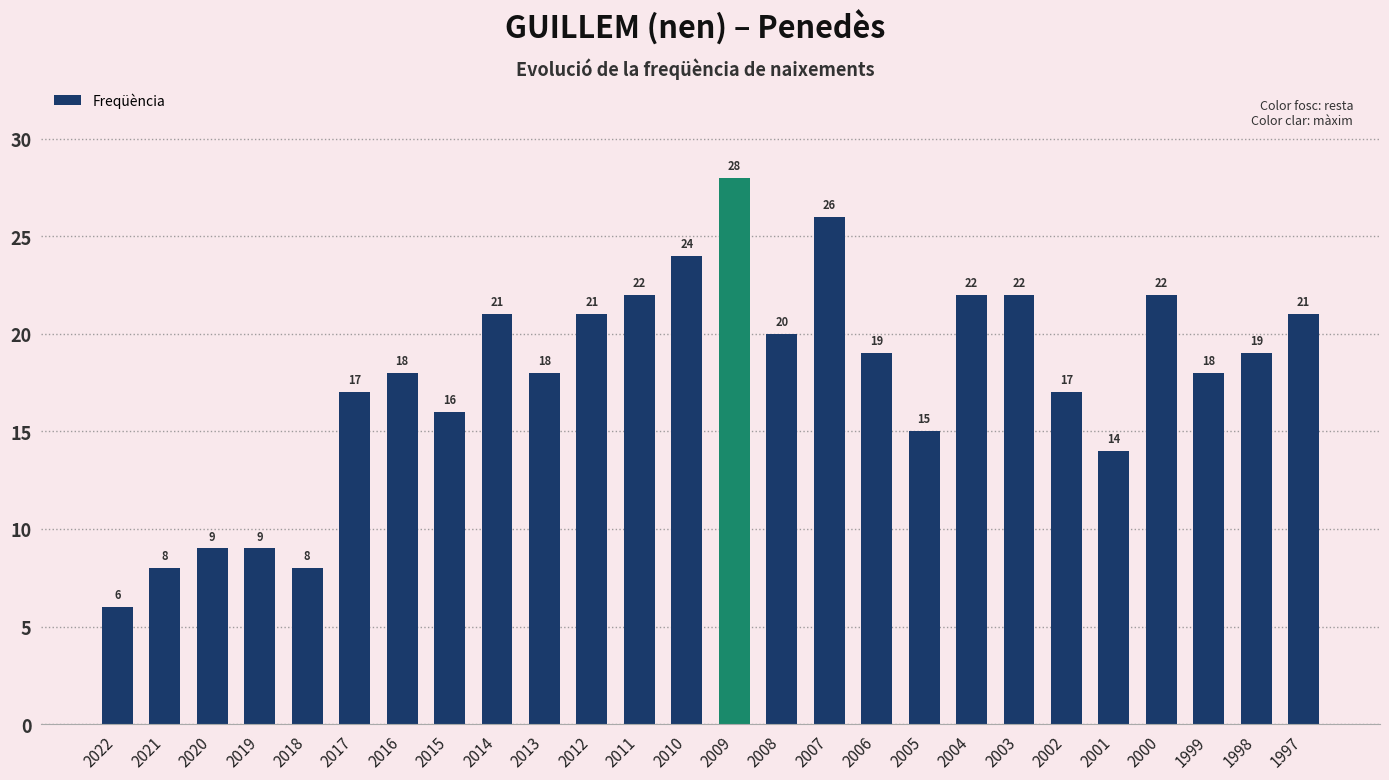

Reading right to left, list all the values displayed in this chart.

21	19	18	22	14	17	22	22	15	19	26	20	28	24	22	21	18	21	16	18	17	8	9	9	8	6